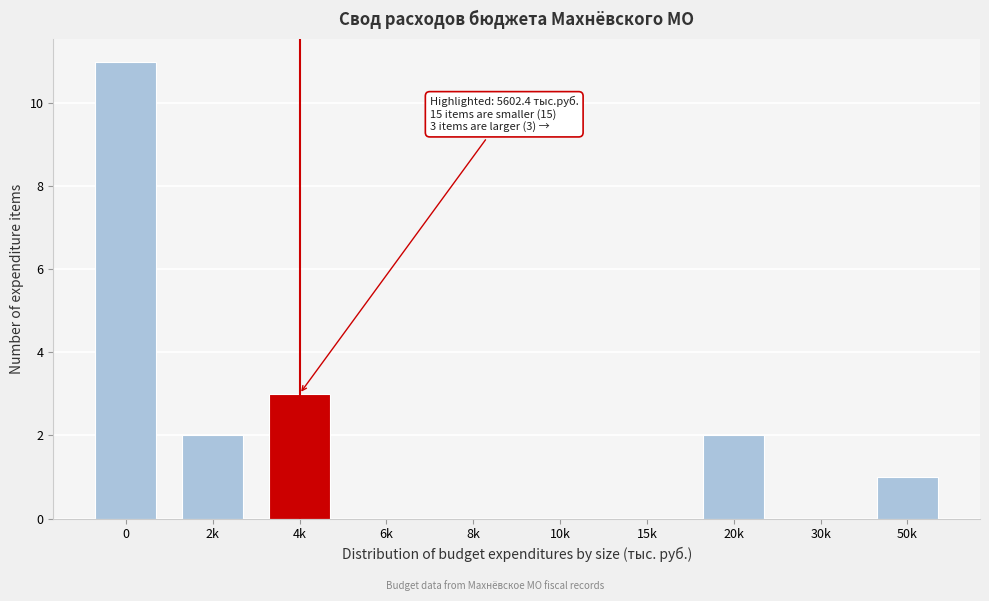

Reading left to right, extract all data points from this chart.

0=11	2k=2	4k=3	6k=0	8k=0	10k=0	15k=0	20k=2	30k=0	50k=1